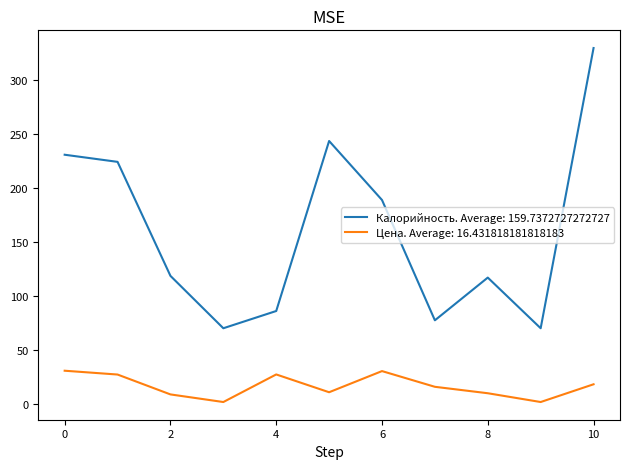

At how many categories does at least one series exceed 47?

11